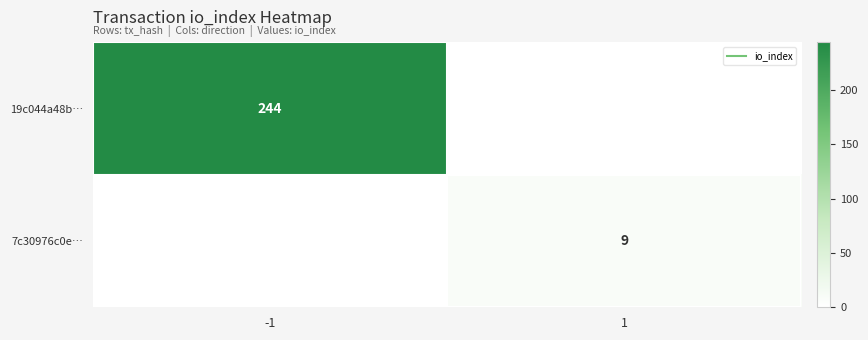

List the labels in order of 7c30976c0e… value, smallest first.

-1, 1